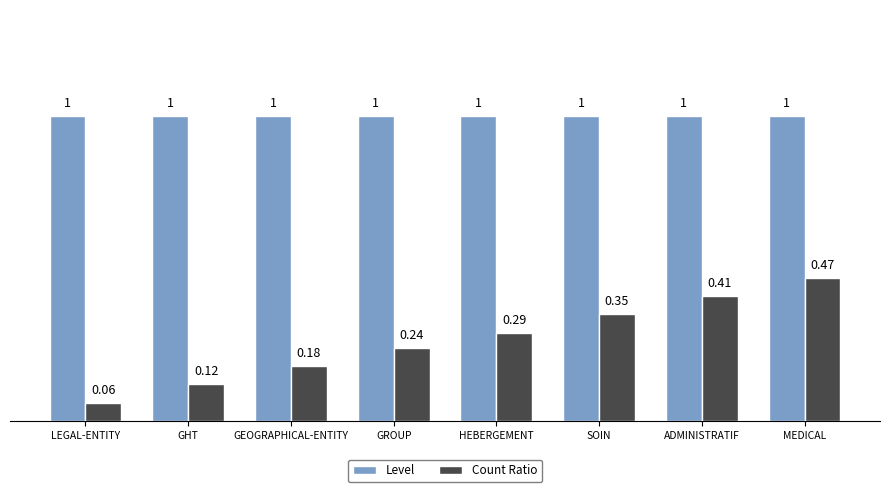

Rank the series at SOIN from highest to lowest value.

Level, Count Ratio